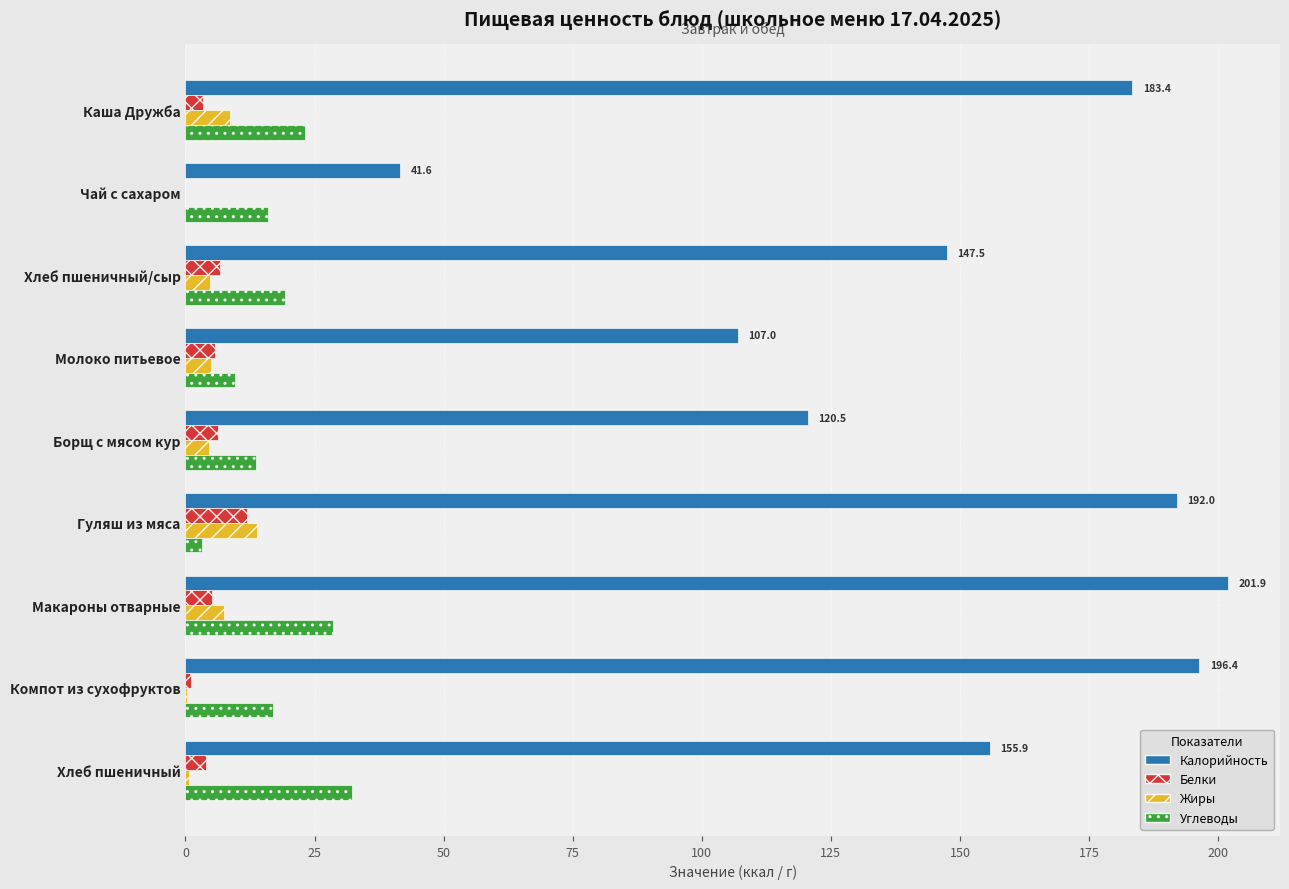

Which series has the widest spread of values?

Калорийность